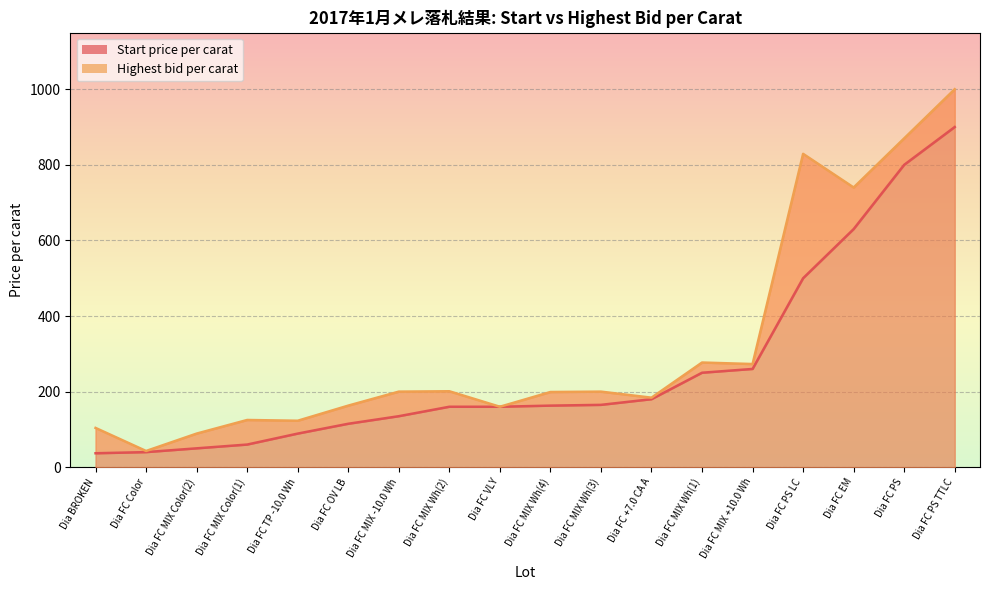

True or false: Highest bid per carat and Start price per carat cross at least once.

False